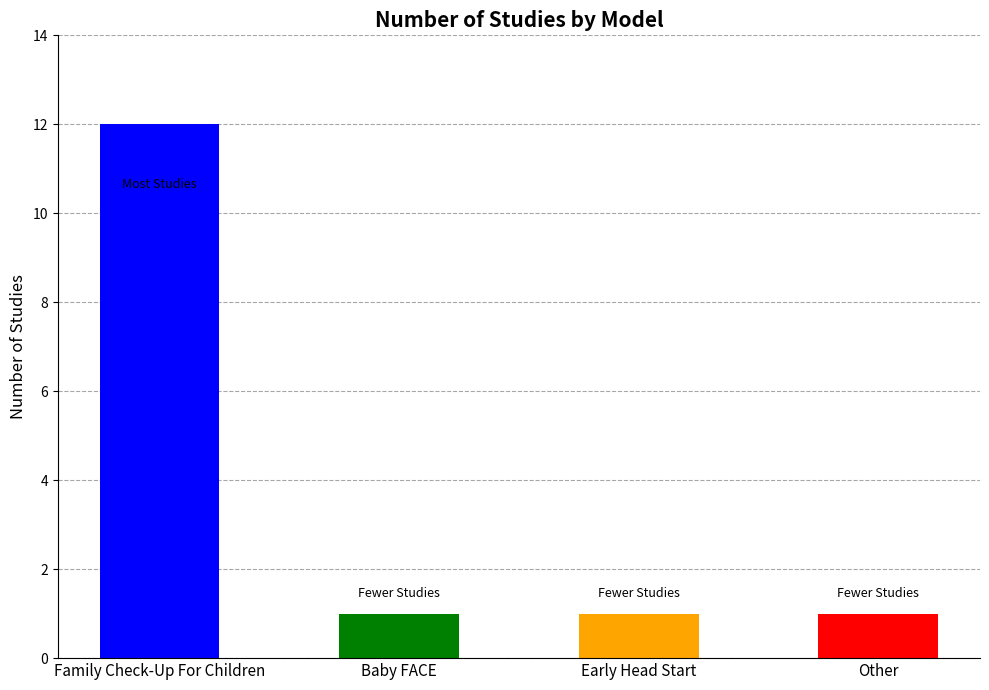

What is the difference between the maximum and minimum values?

11